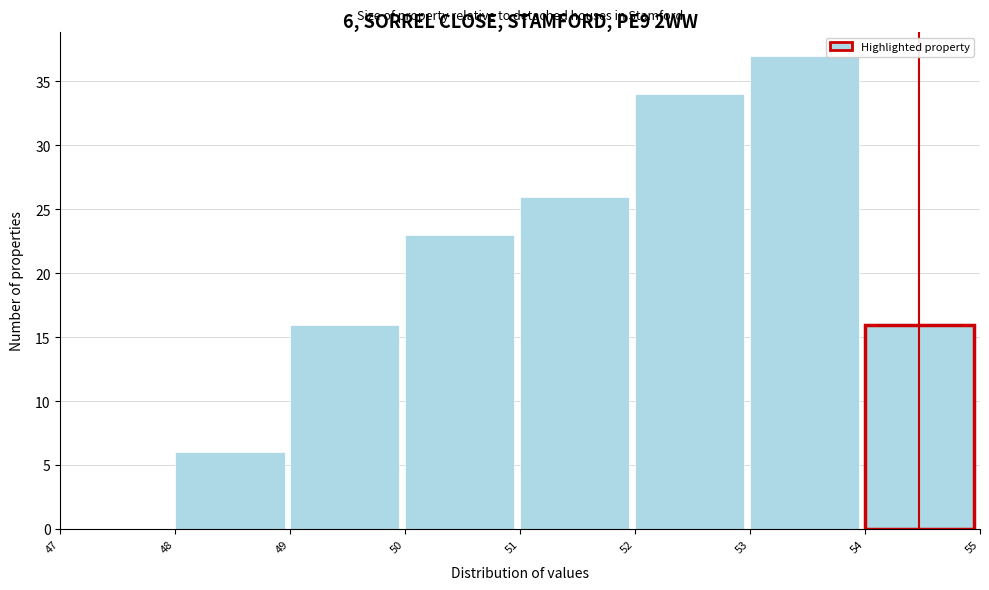

Which range on the x-axis has the tallest bar?

53 to 54